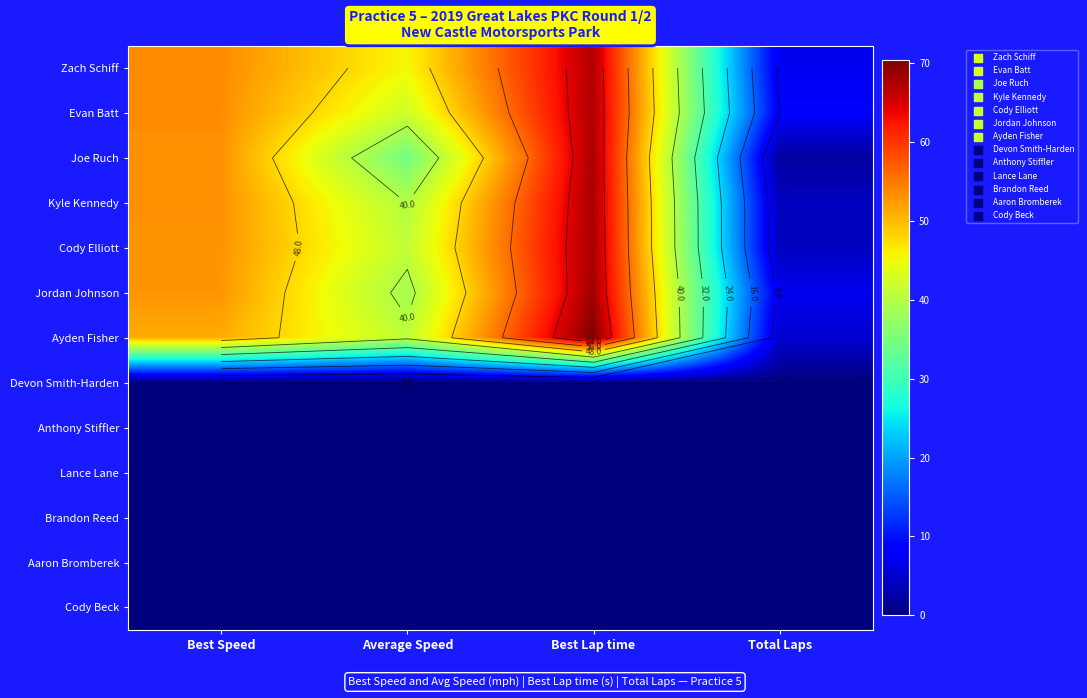

At which category is the sum across all series the highest?

Best Lap time